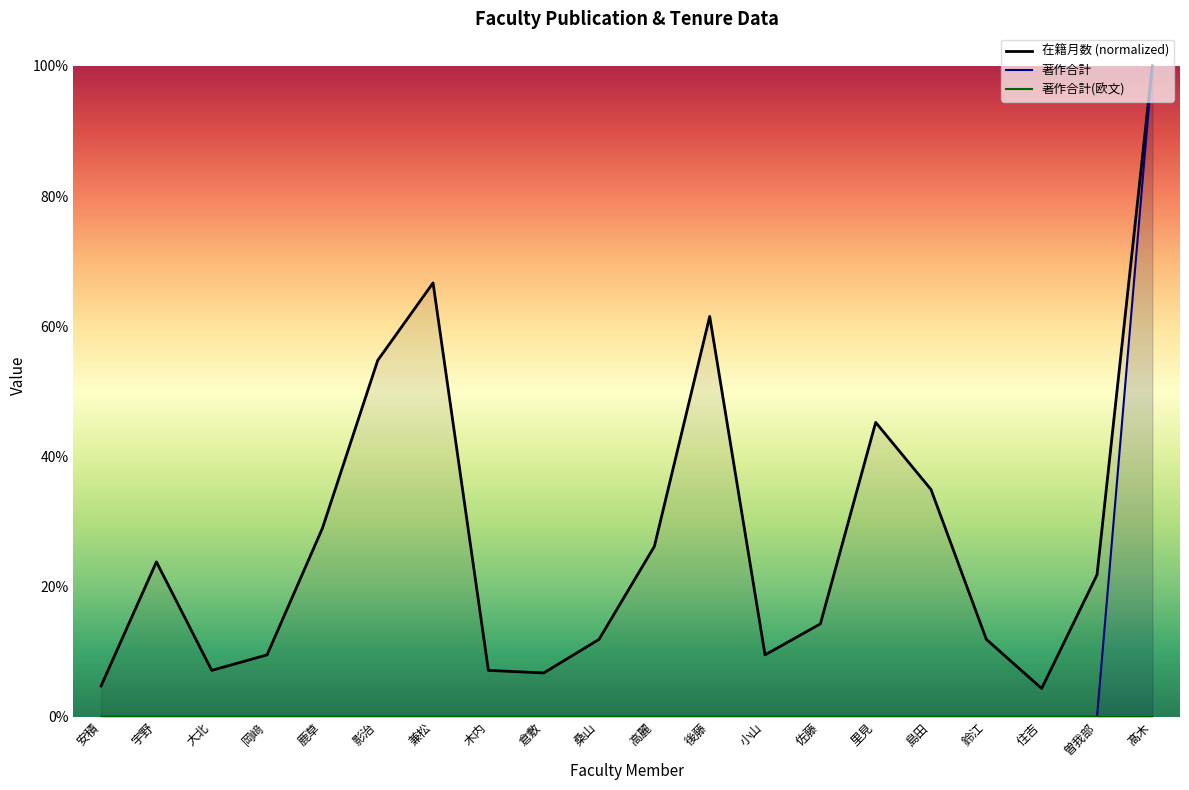

Reading right to left, extract all data points from this chart.

在籍月数: 髙木=1.0	曽我部=0.2	住吉=0.0	鈴江=0.1	島田=0.3	里見=0.5	佐藤=0.1	小山=0.1	後藤=0.6	高麗=0.3	桑山=0.1	倉敷=0.1	木内=0.1	兼松=0.7	影治=0.5	鹿草=0.3	岡﨑=0.1	大北=0.1	宇野=0.2	安積=0.0
著作合計: 髙木=1.0	曽我部=0.0	住吉=0.0	鈴江=0.0	島田=0.0	里見=0.0	佐藤=0.0	小山=0.0	後藤=0.0	高麗=0.0	桑山=0.0	倉敷=0.0	木内=0.0	兼松=0.0	影治=0.0	鹿草=0.0	岡﨑=0.0	大北=0.0	宇野=0.0	安積=0.0